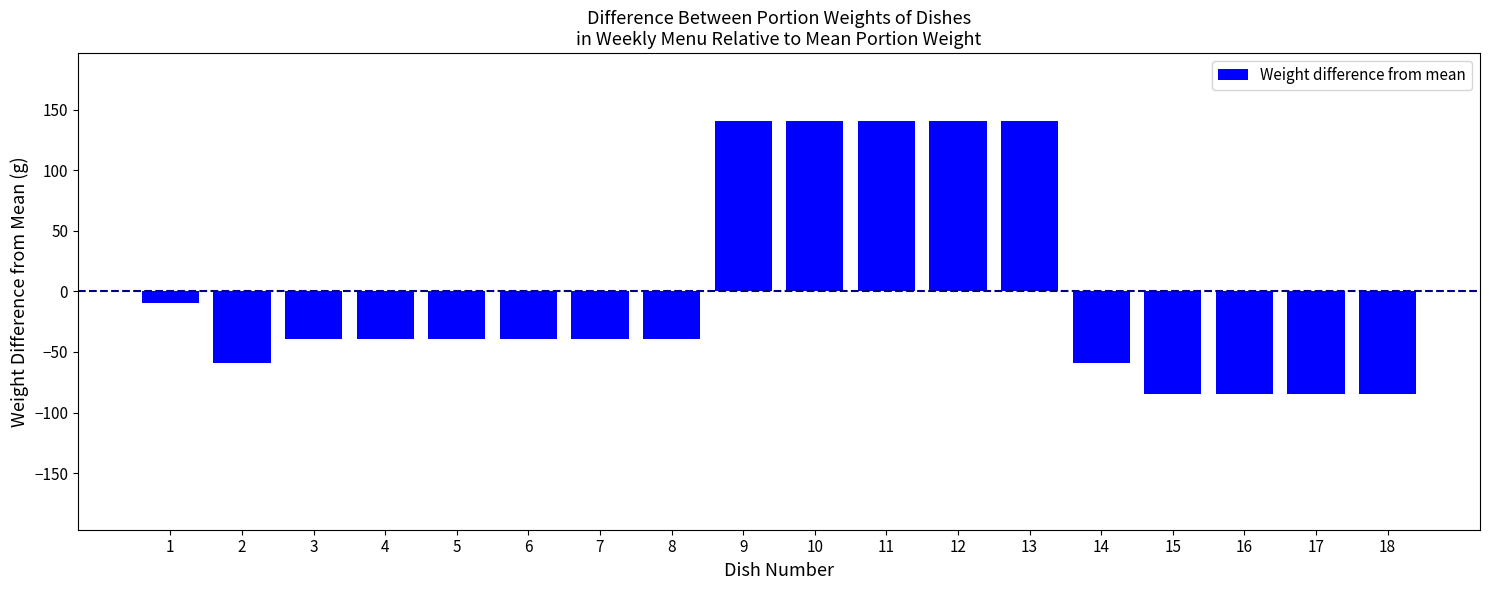

What is the change in value from 7 to 12?

+180.0